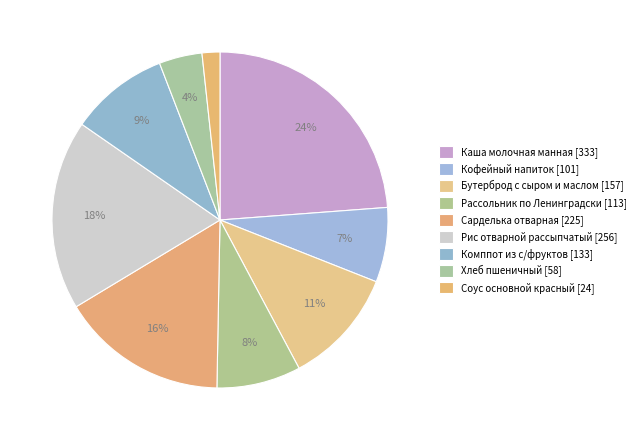

Which slice is the largest?

Каша молочная манная